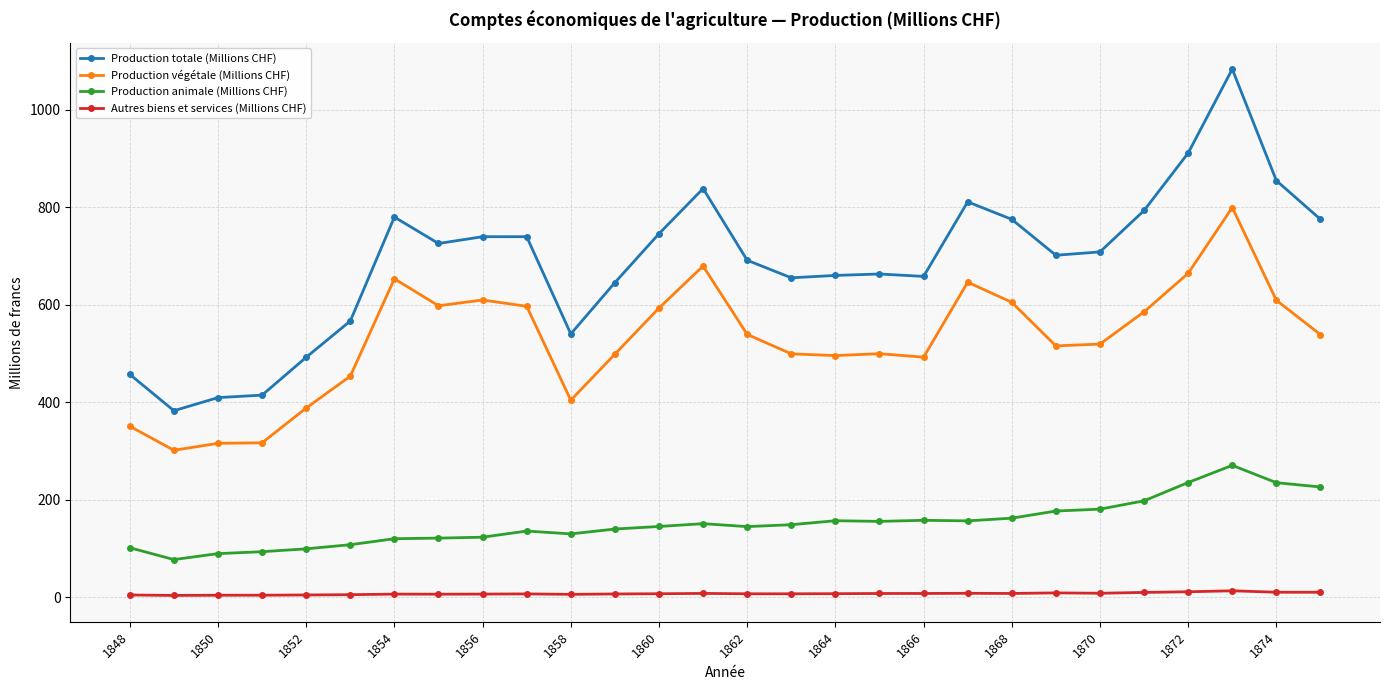

Rank the series by their average value, from highest to lowest.

Production totale (Millions CHF), Production végétale (Millions CHF), Production animale (Millions CHF), Autres biens et services (Millions CHF)